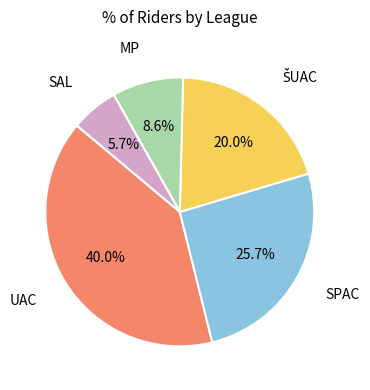

Is the sum of SPAC and SAL greater than half?

No